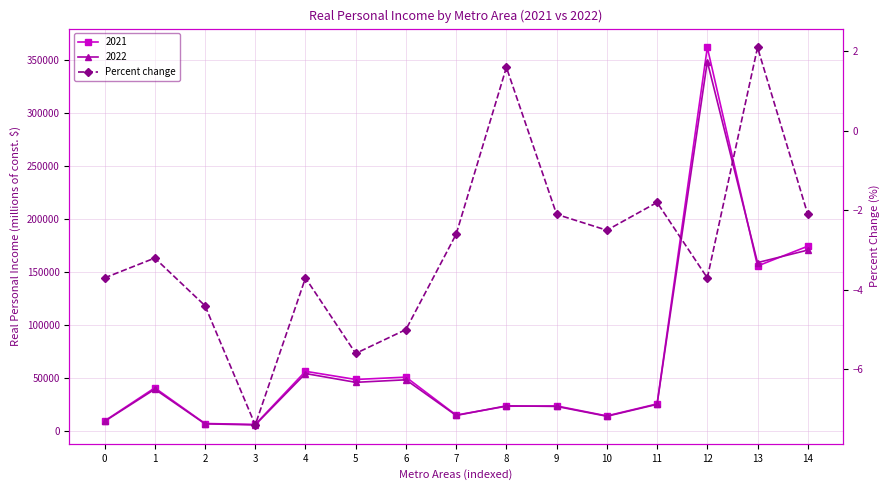

What is the change in value from 2 to 8?

+6.0